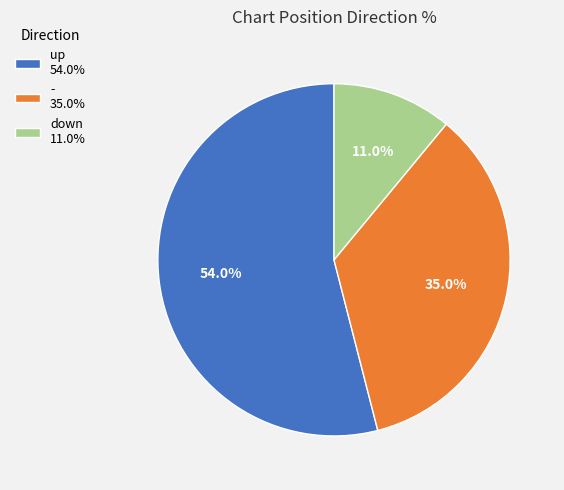

What is the smallest slice in the pie chart?

down